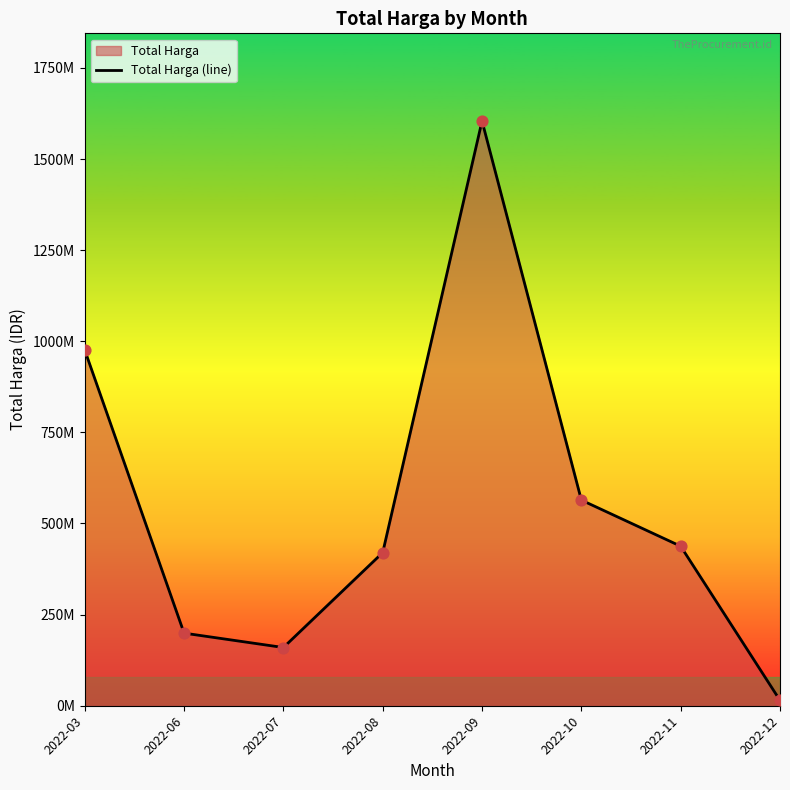

What is the ratio of the value at 2022-06 to the value at 2022-10?

0.4